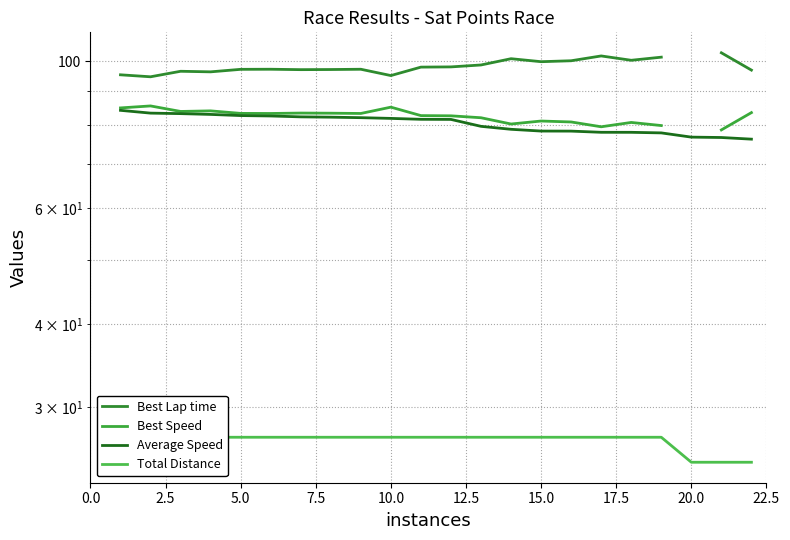

True or false: Best Lap time and Best Speed cross at least once.

False